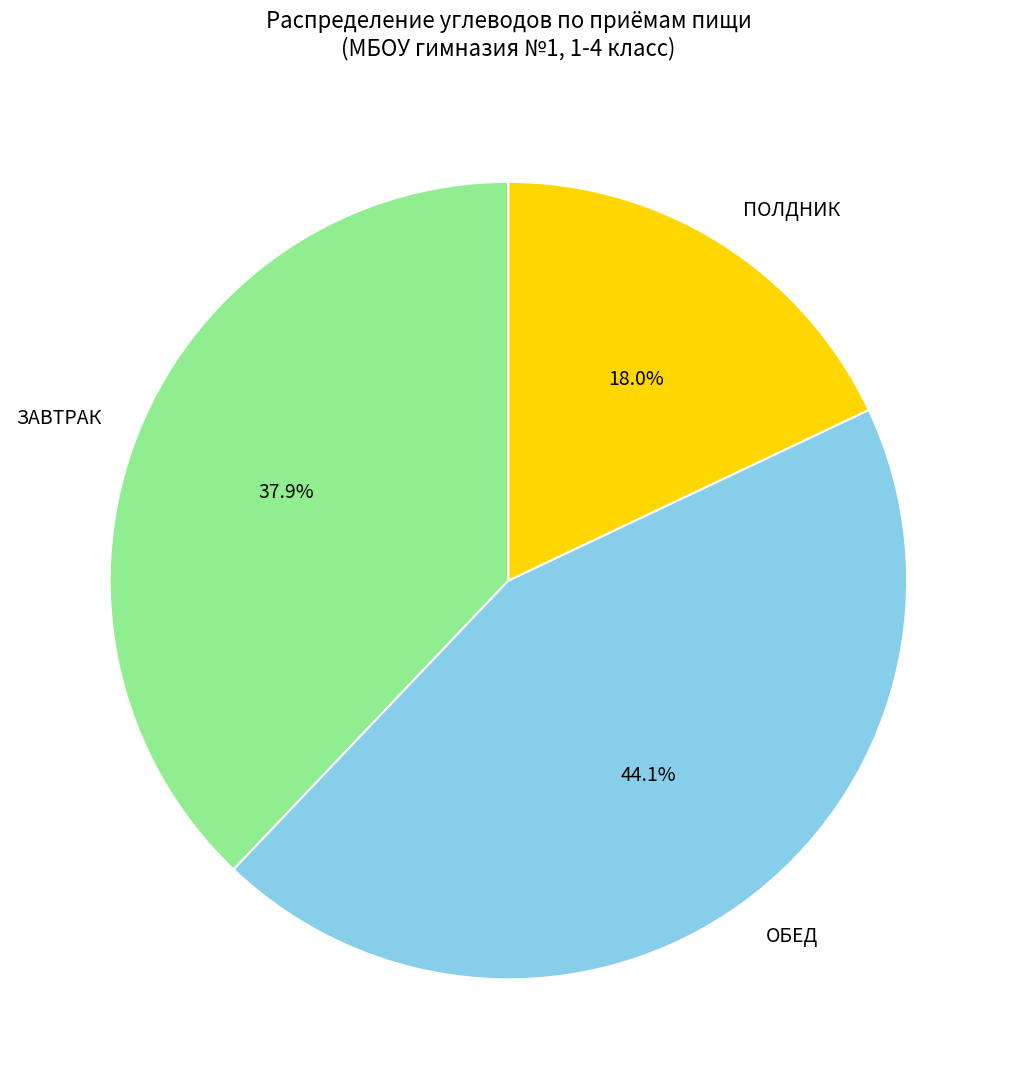

Is ЗАВТРАК the majority of the pie?

No